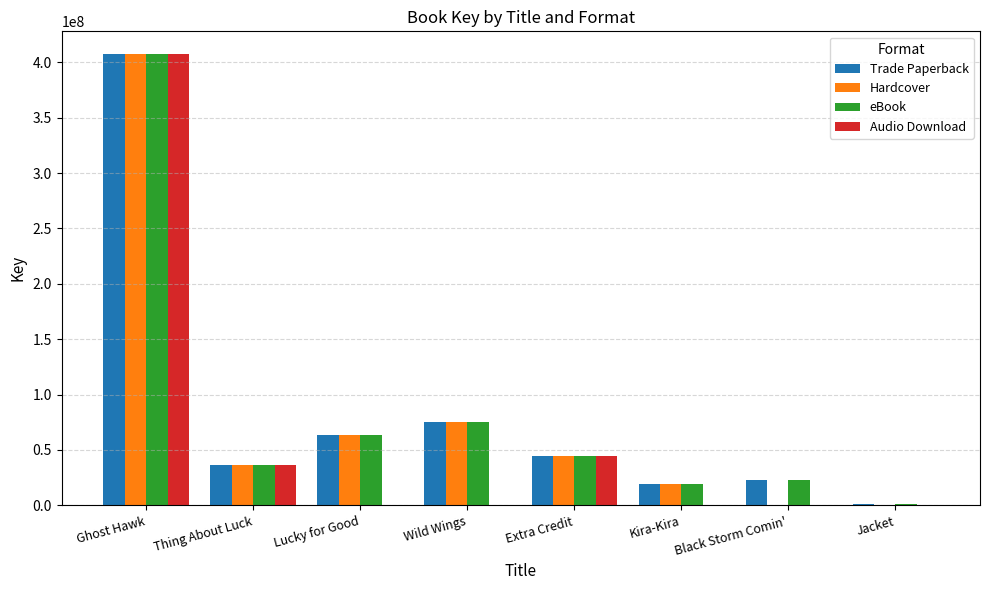

The value of Trade Paperback at Black Storm Comin' is 22565544. True or false?

True